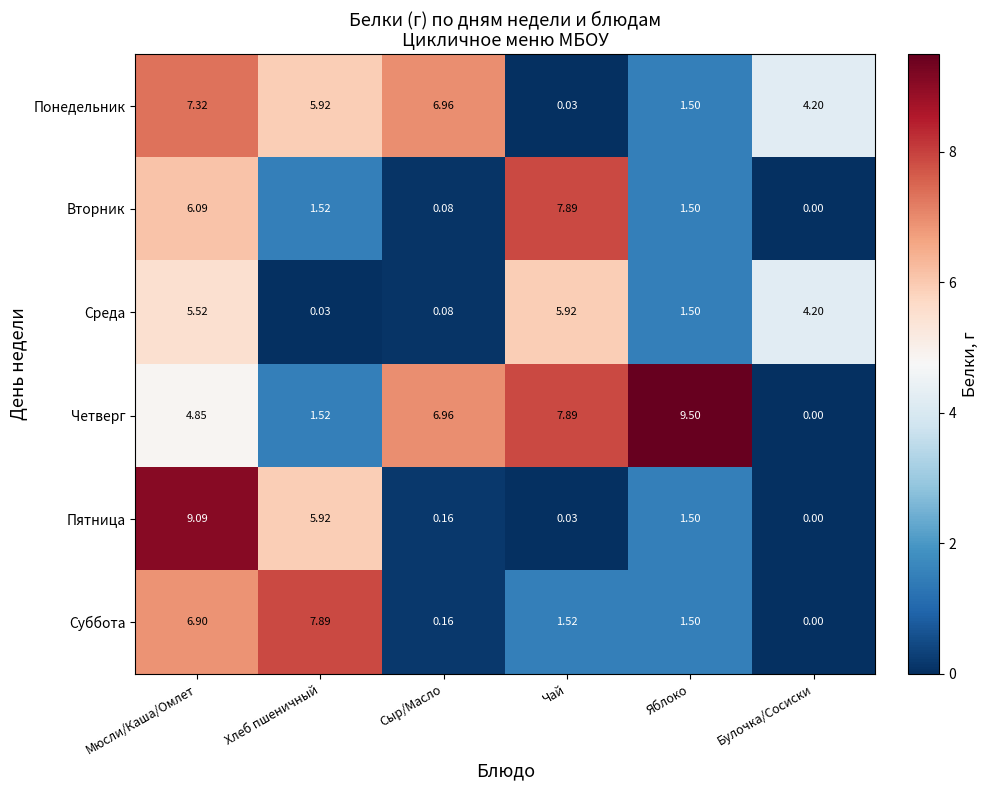

List the labels in order of Среда value, largest first.

Чай, Мюсли/Каша/Омлет, Булочка/Сосиски, Яблоко, Сыр/Масло, Хлеб пшеничный